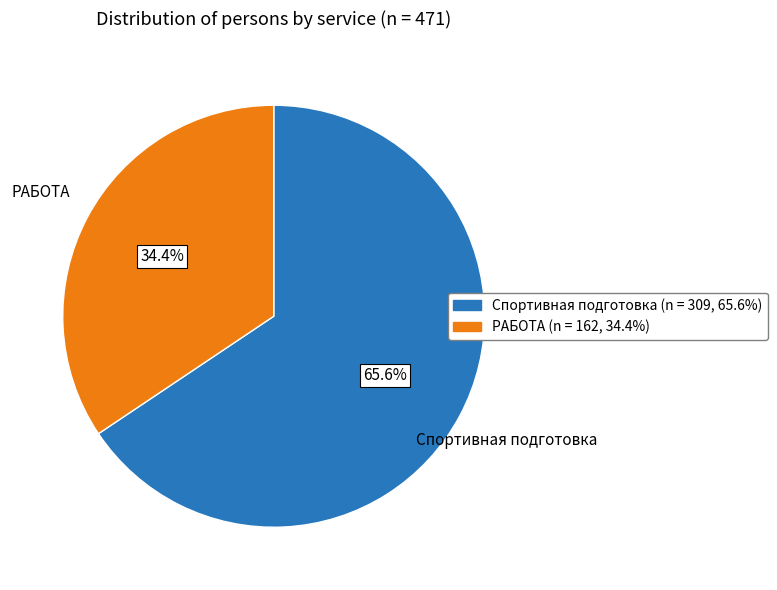

How much of the chart is everything except Спортивная подготовка?

34.4%